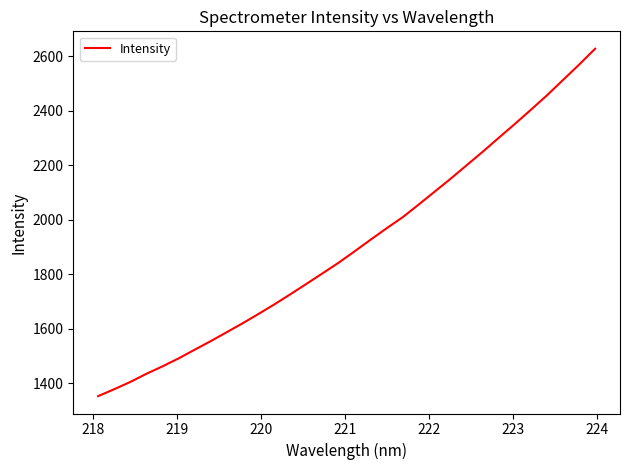

What is the difference between the maximum and minimum values?

1275.5